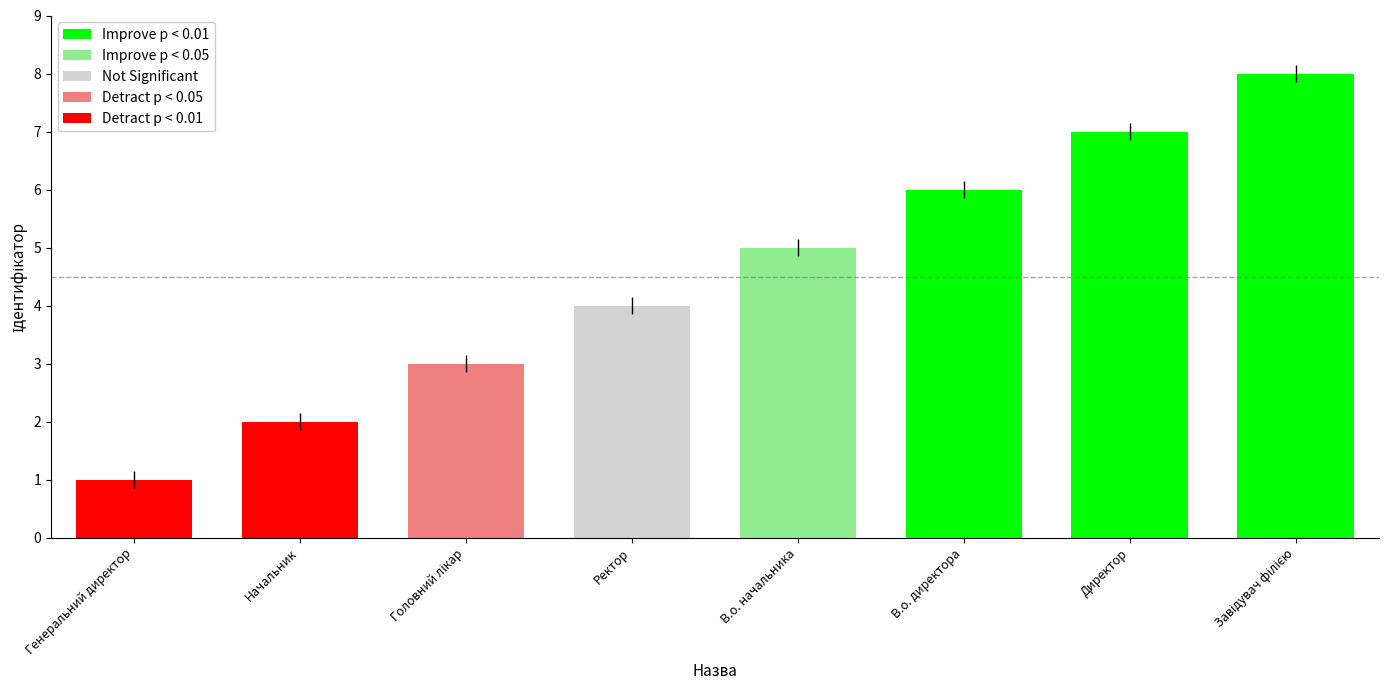

What is the greatest value displayed?

8